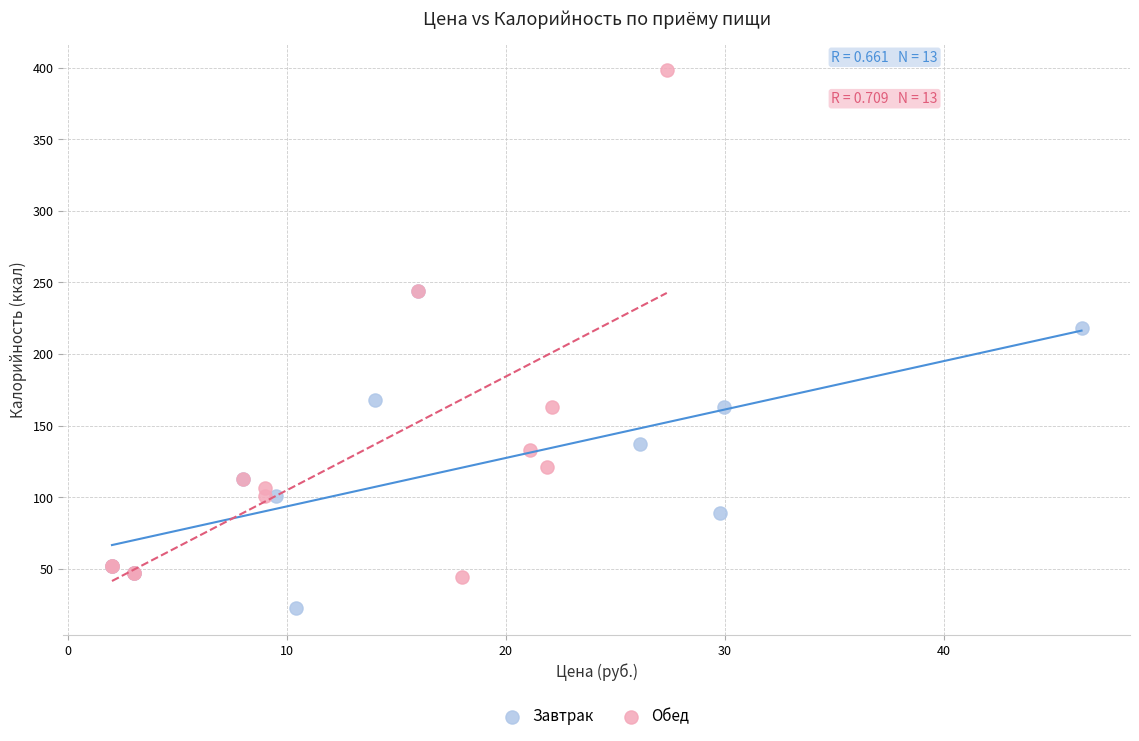

Which series contains the highest Y value?

Обед